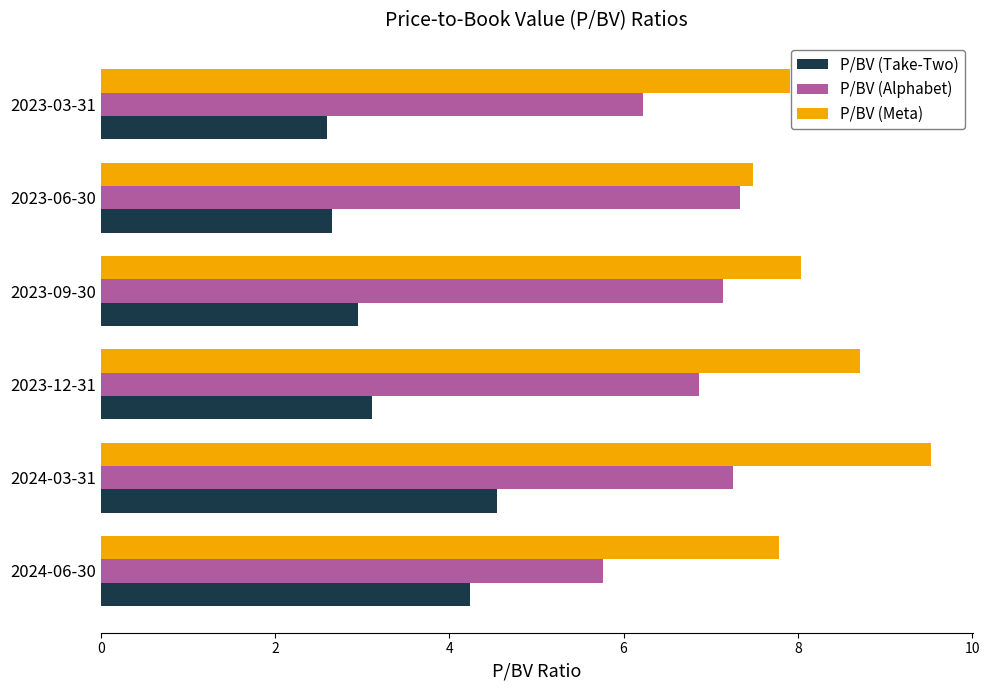

What is the sum of the P/BV (Take-Two) values at 2023-12-31 and 2023-06-30?

5.8